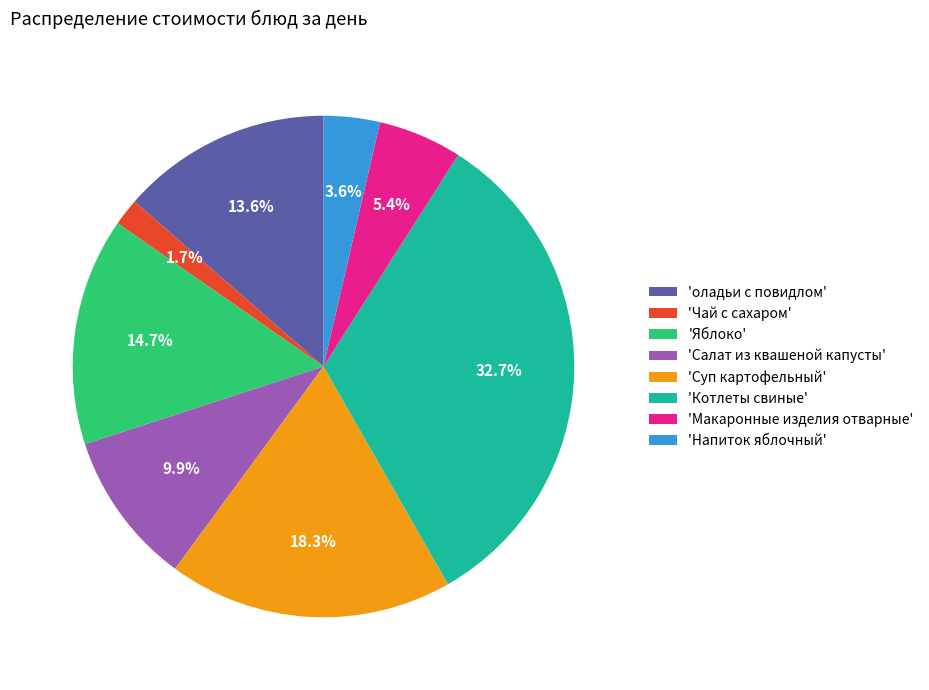

Rank the categories by value from lowest to highest.

'Чай с сахаром', 'Напиток яблочный', 'Макаронные изделия отварные', 'Салат из квашеной капусты', 'оладьи с повидлом', 'Яблоко', 'Суп картофельный', 'Котлеты свиные'